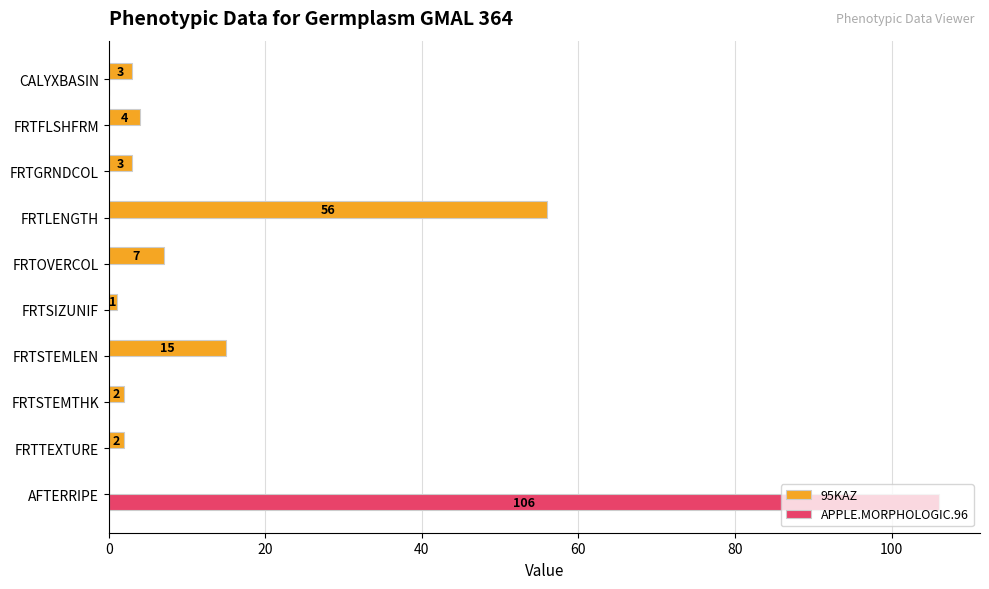

Which label corresponds to the largest value in the chart?

AFTERRIPE